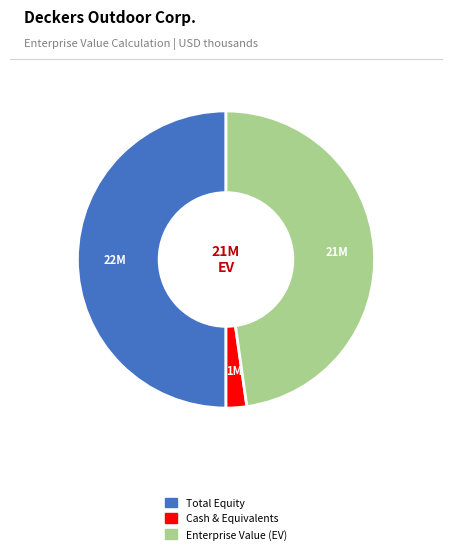

Does any single category account for the majority?

No